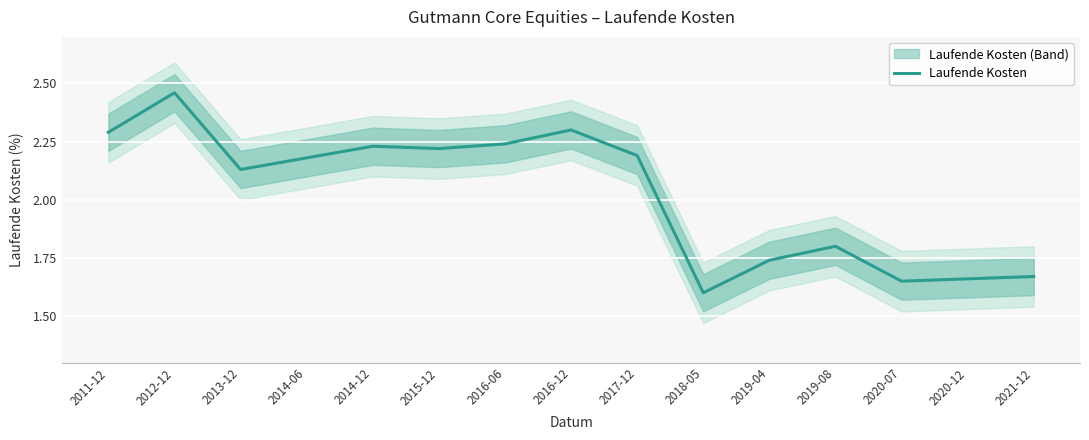

How many data points are above 2?

9